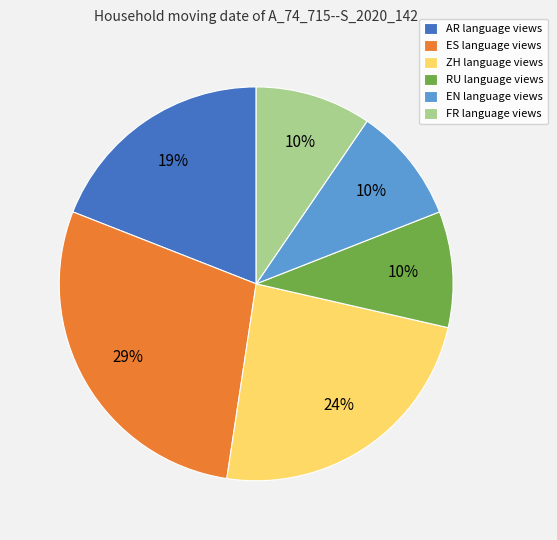

How many segments does this pie chart have?

6